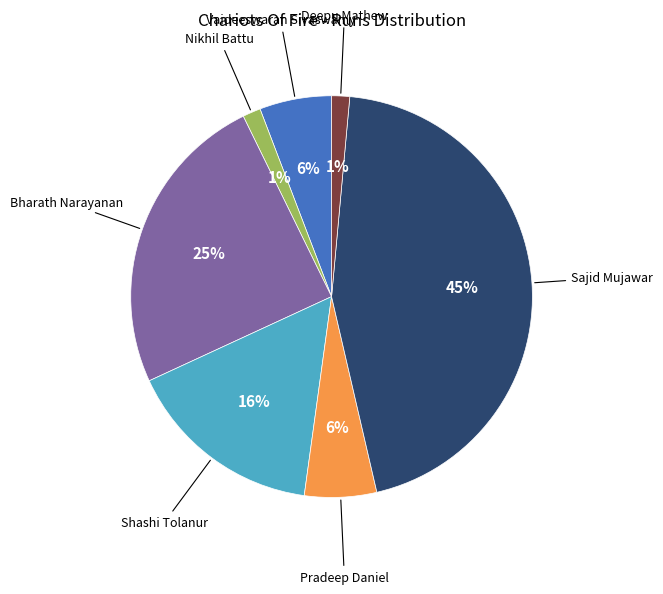

Does any single category account for the majority?

No